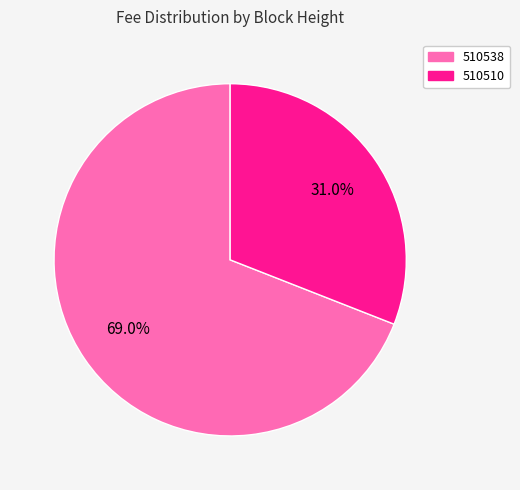

The 510538 slice represents 69% of the pie. True or false?

True